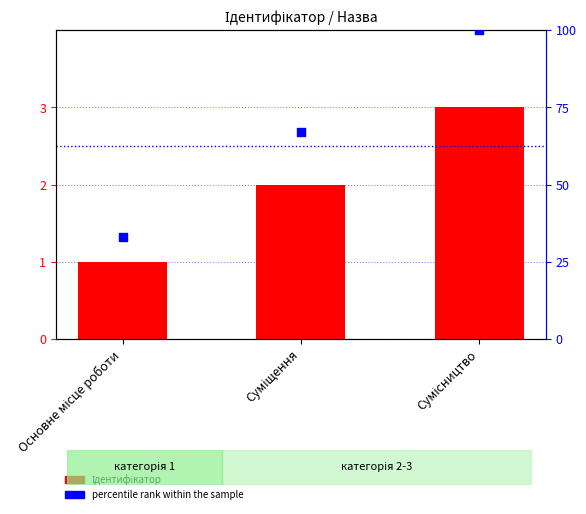

Which series has the widest spread of Y values?

percentile rank within the sample